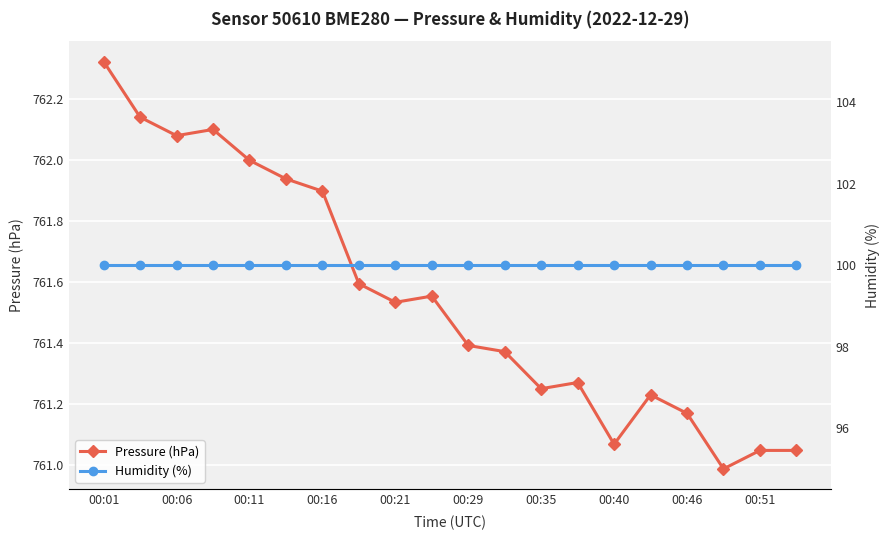

True or false: Pressure (hPa) has a value of 761.4 at 00:29.

True